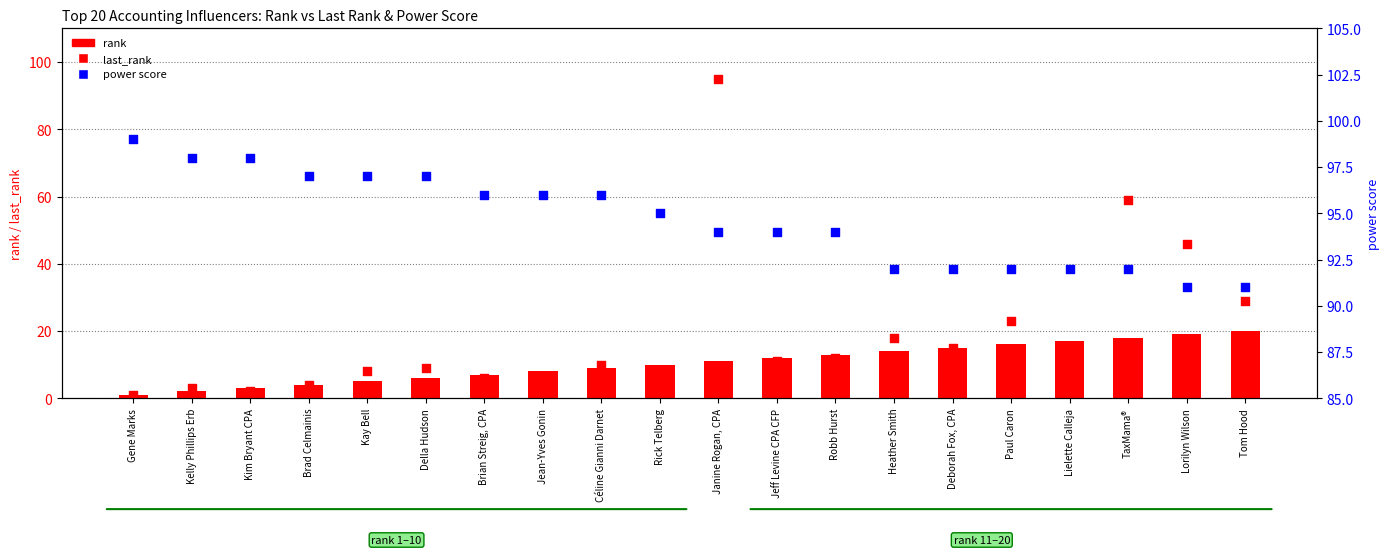

What are all the series names shown in the legend?

rank, last_rank, power score